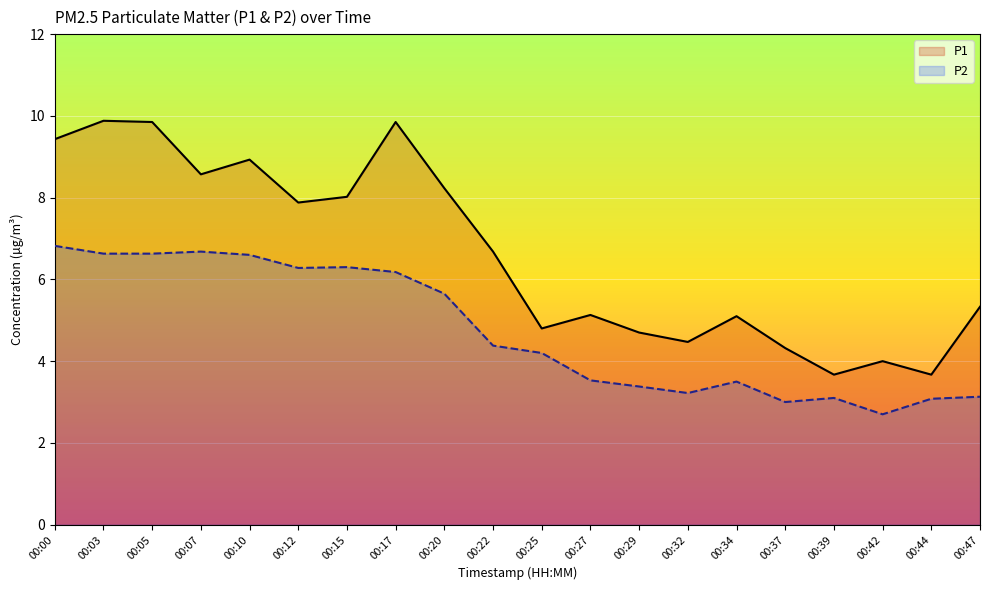

What are all the series names shown in the legend?

P1, P2